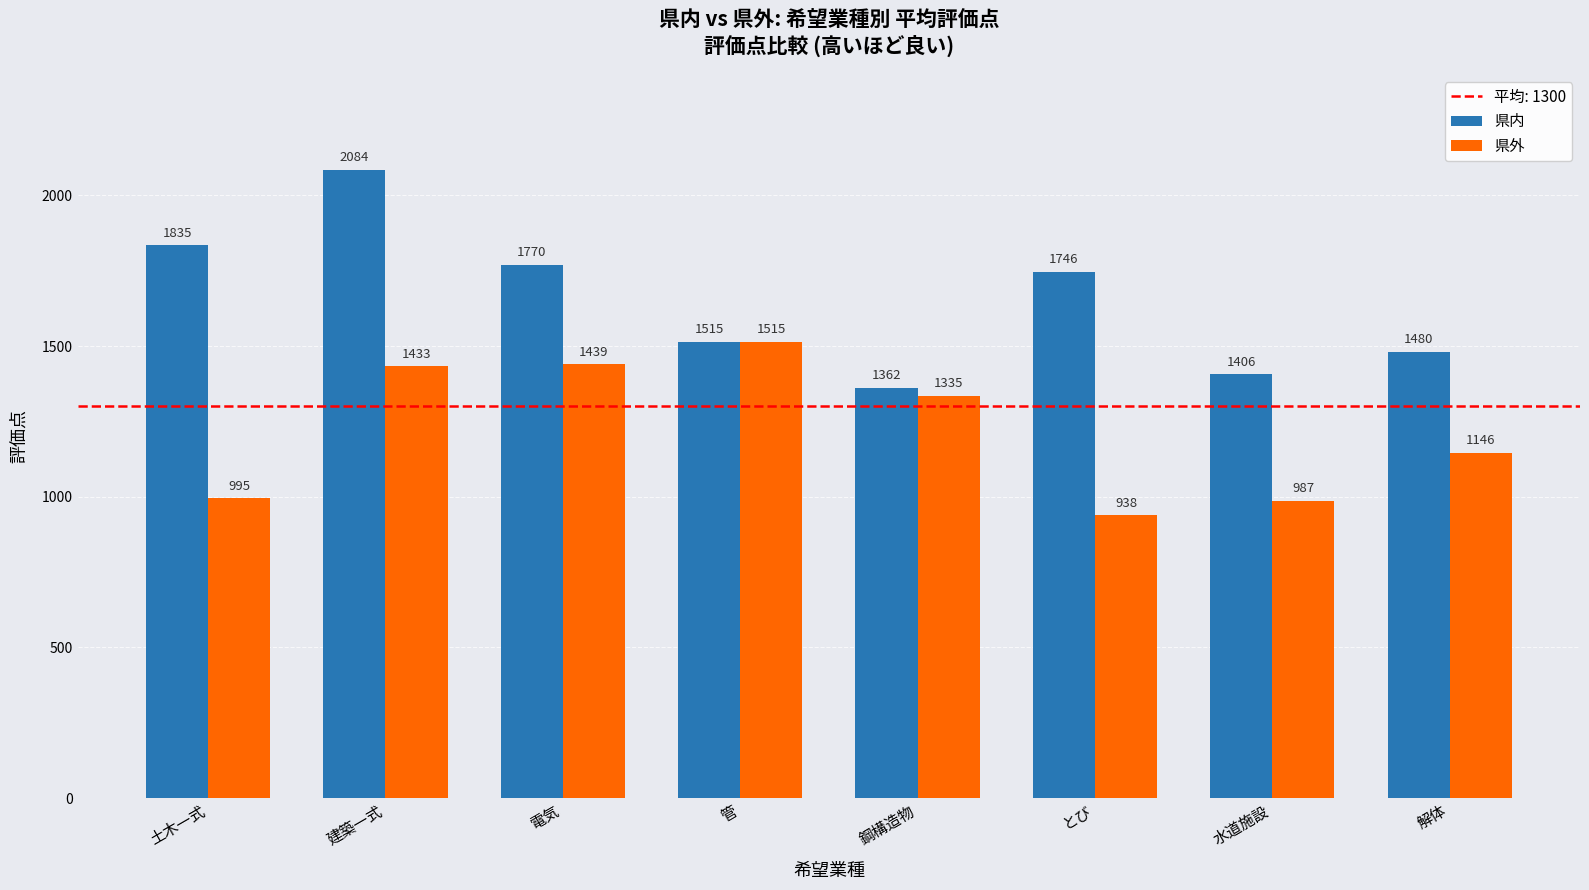

Is the value of 県内 at とび greater than the value of 県外 at 土木一式?

Yes